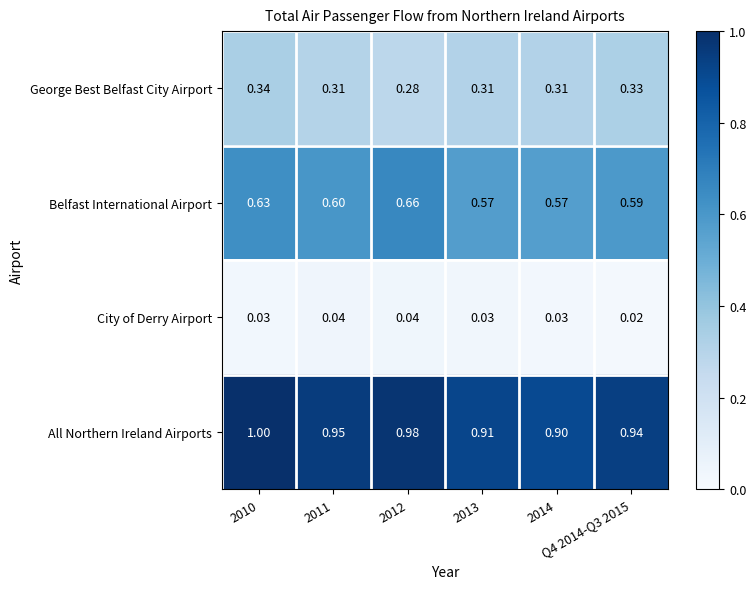

Rank the series by their maximum value, from lowest to highest.

City of Derry Airport, George Best Belfast City Airport, Belfast International Airport, All Northern Ireland Airports